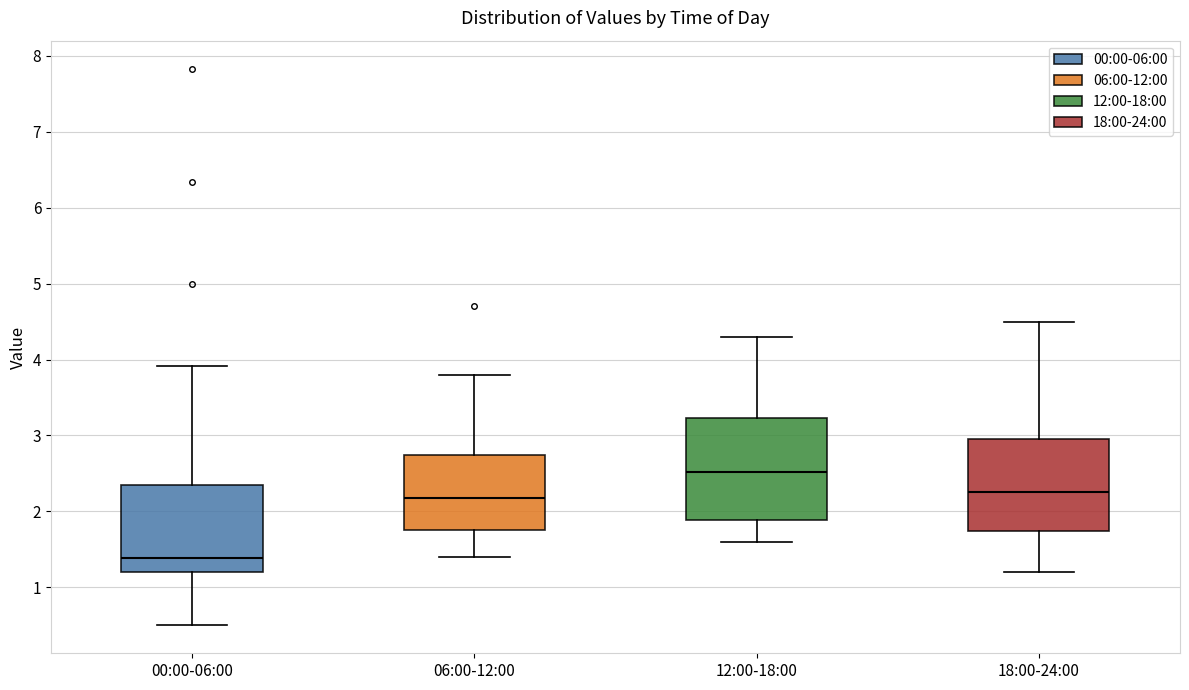

Which box has the highest median line?

12:00-18:00